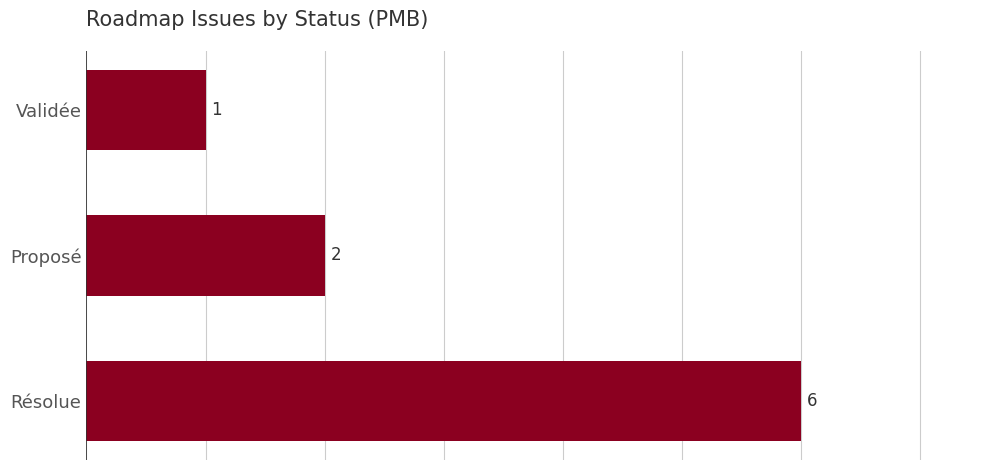

The value at Validée is 1. True or false?

True